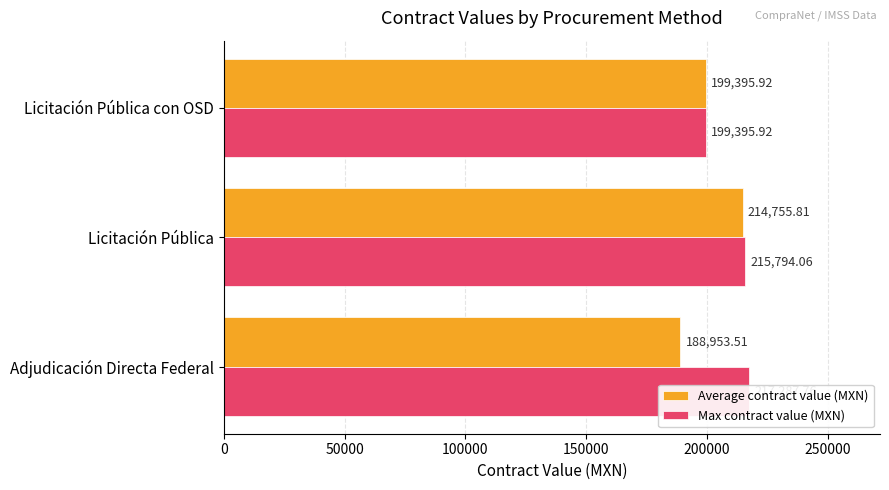

Which series has the largest total across all categories?

Max contract value (MXN)